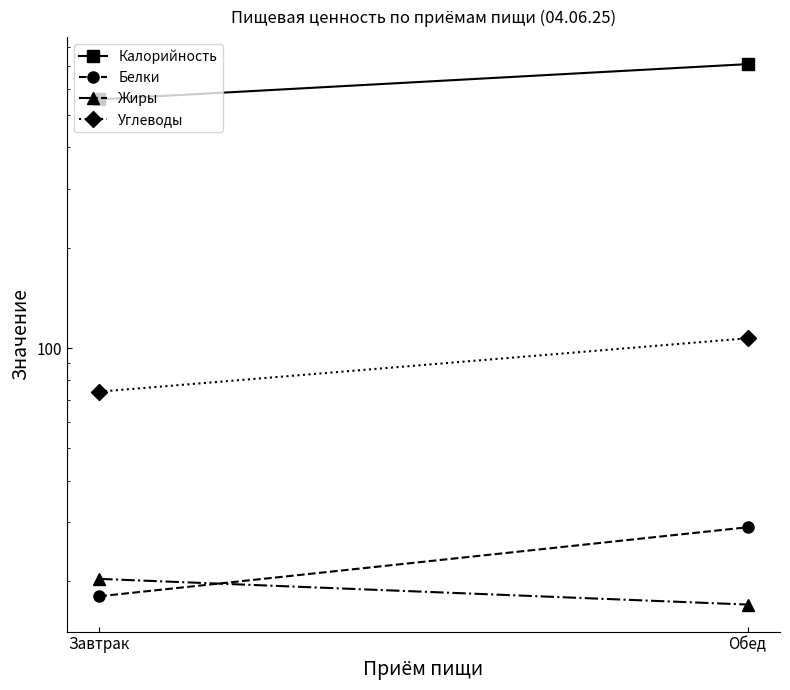

What is the label of the 1st point from the right?

Обед